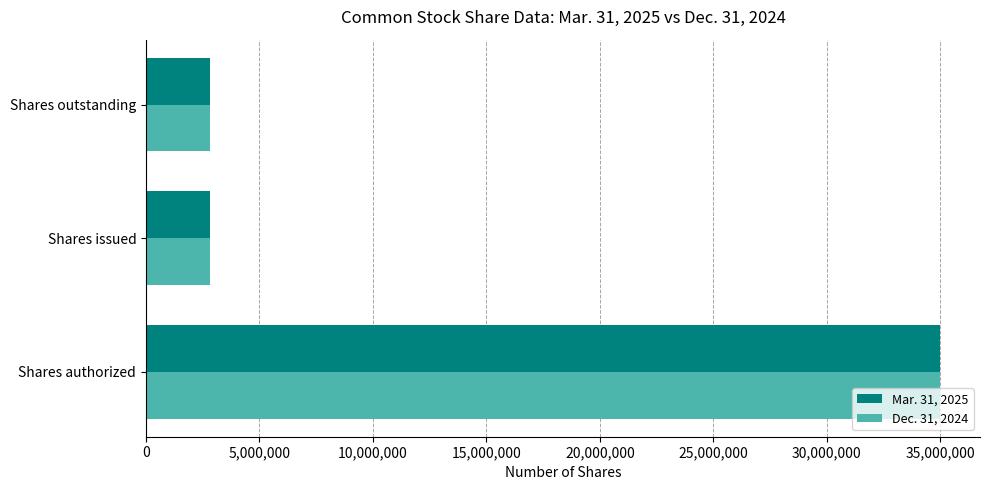

Is it true that Dec. 31, 2024 equals 10612548 at Shares authorized?

False